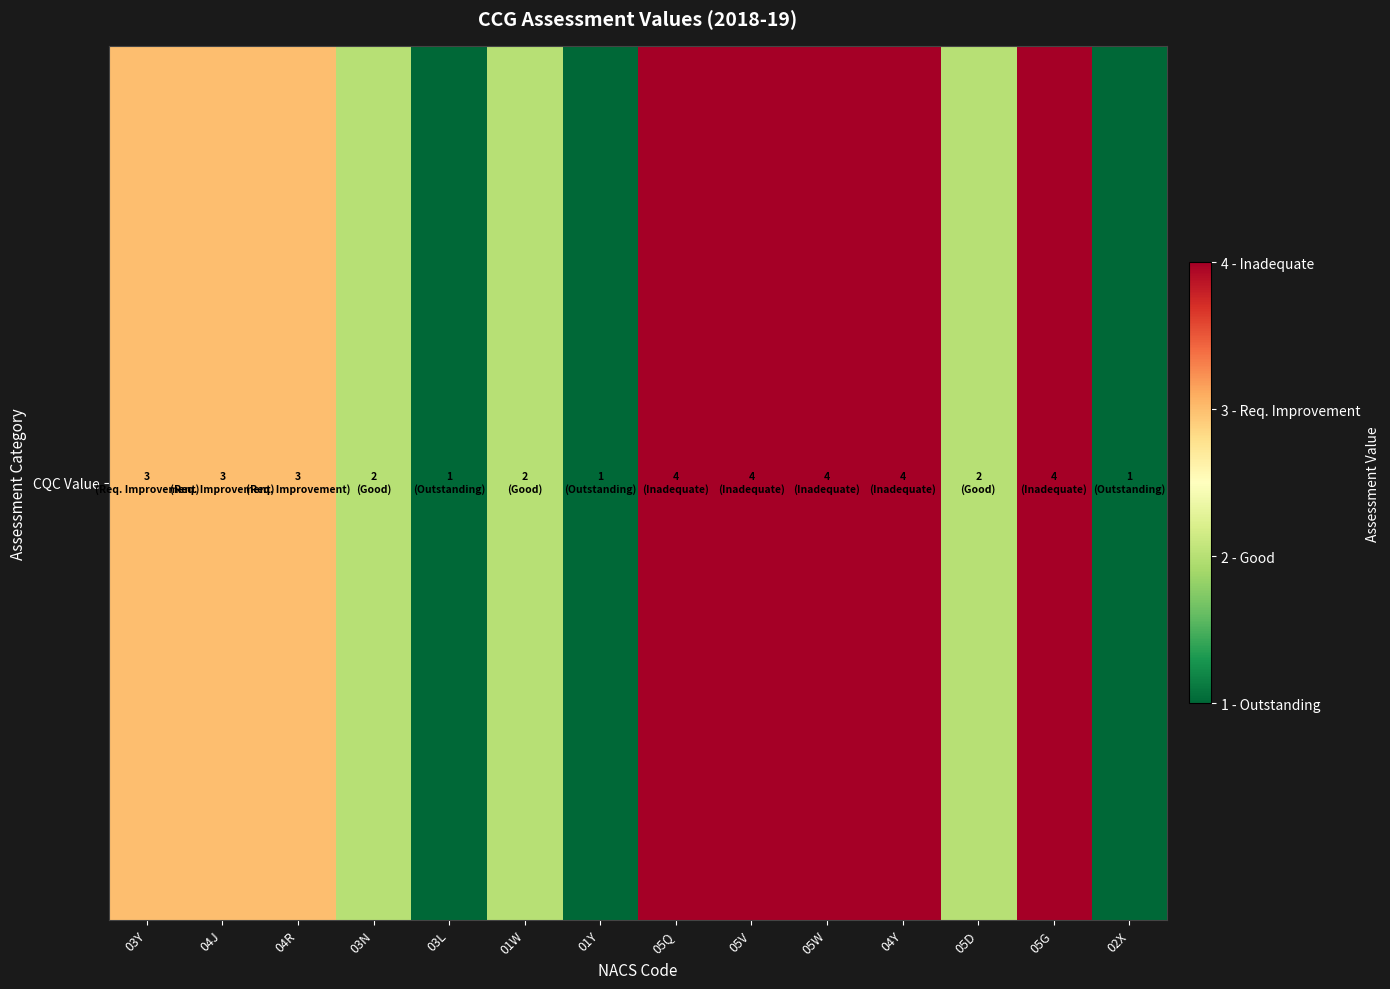

What is the change in value from 05G to 02X?

-3